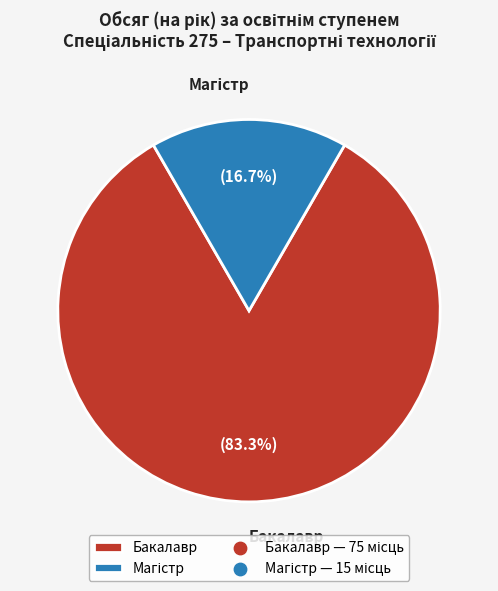

Which category accounts for the majority?

Бакалавр